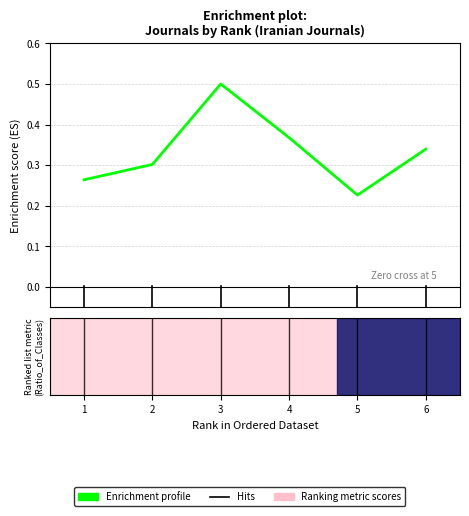

How many values are between 0 and 1?

6